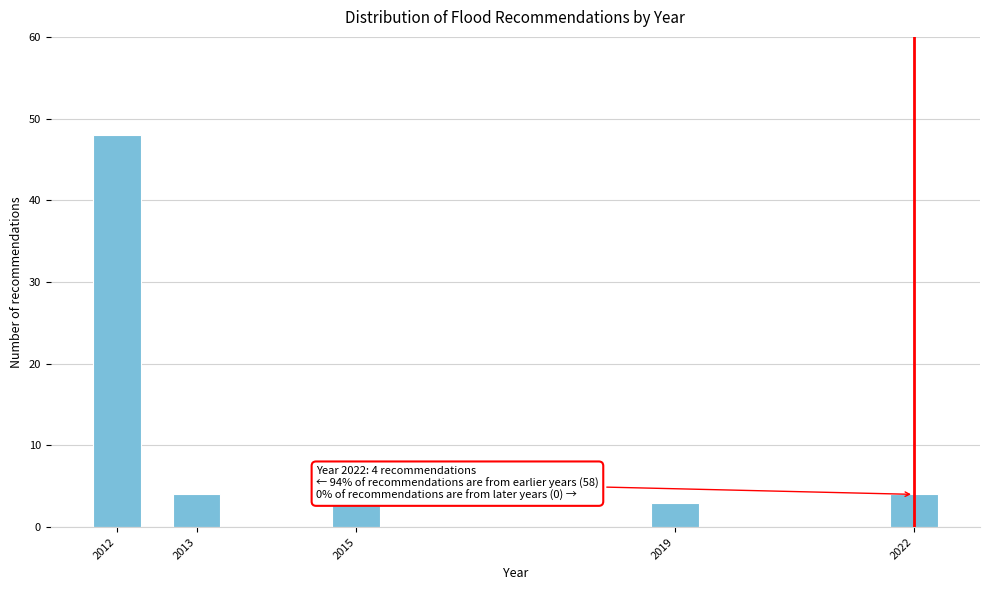

Reading left to right, what are all the values shown in this chart?

48	4	3	3	4